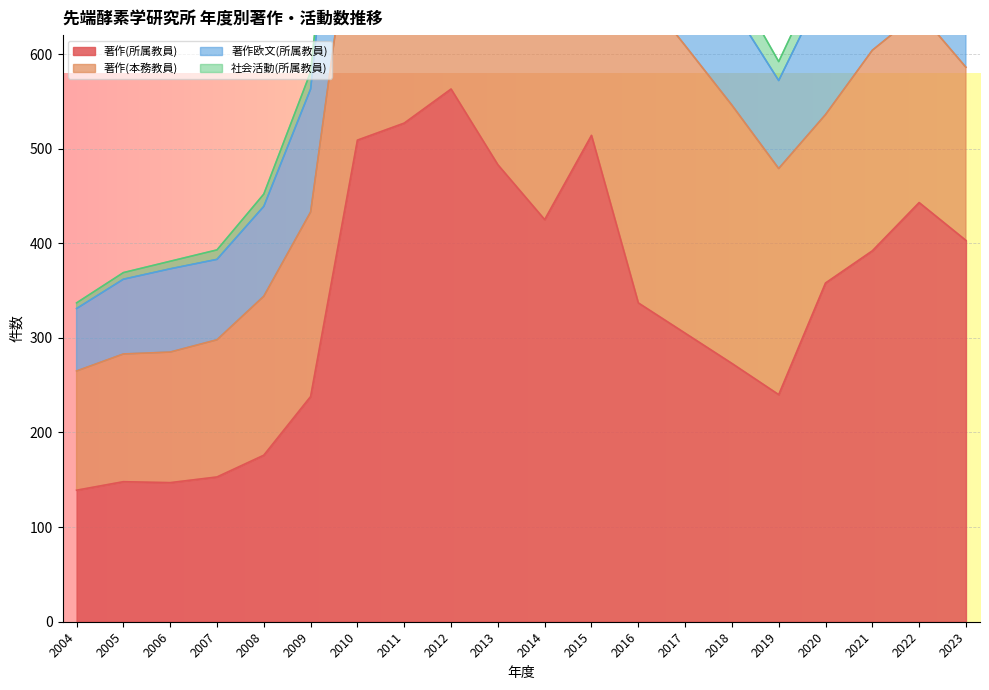

At which category does the chart reach its minimum across all series?

2004